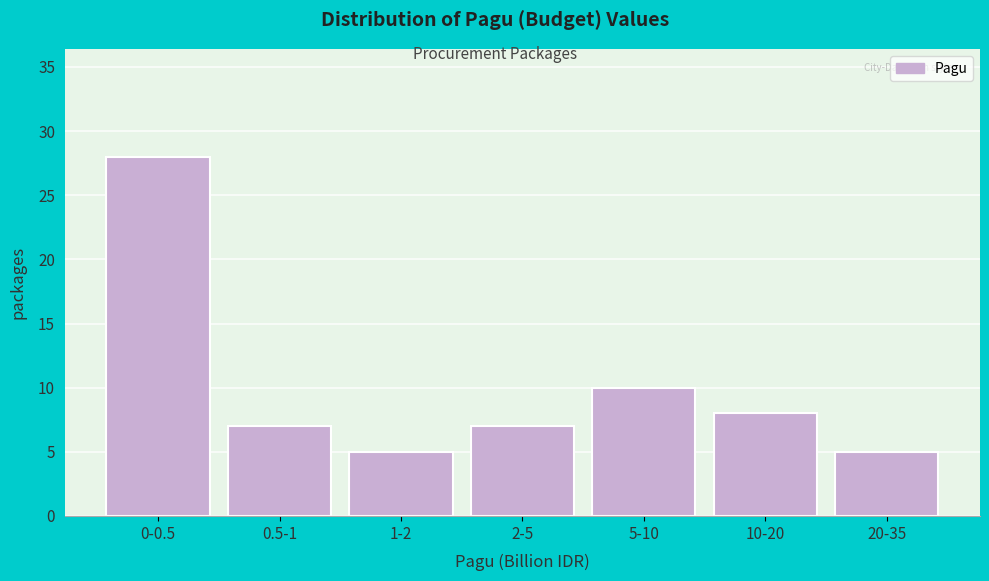

Reading left to right, list all the values displayed in this chart.

28	7	5	7	10	8	5